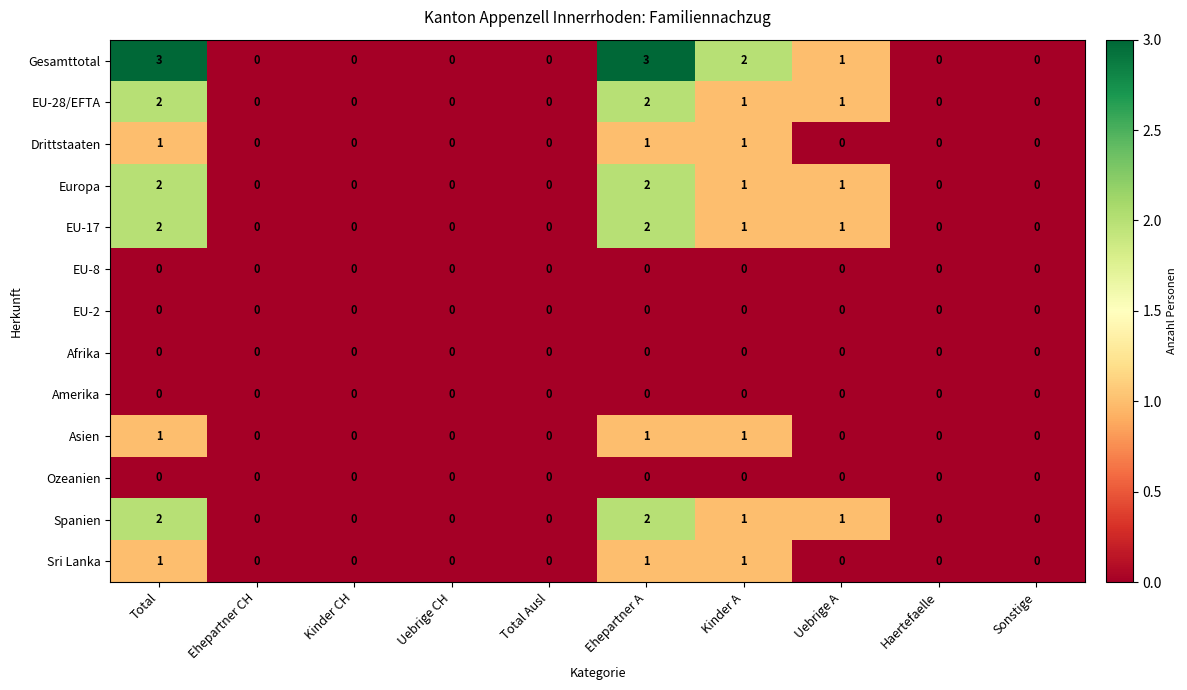

What is the difference between the highest and lowest values at Ehepartner A?

3